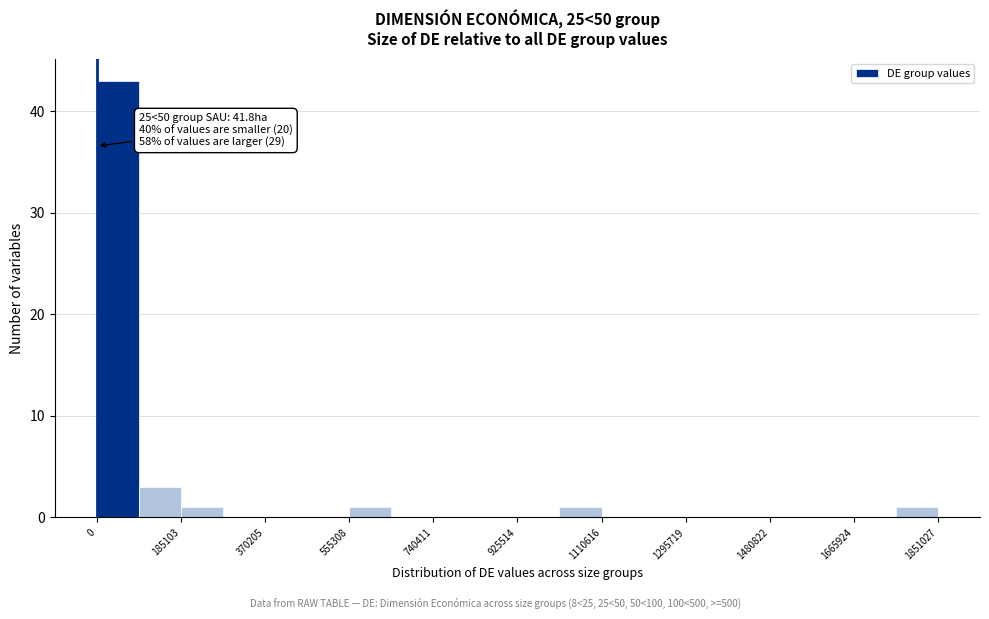

Which range on the x-axis has the tallest bar?

0 to 100000